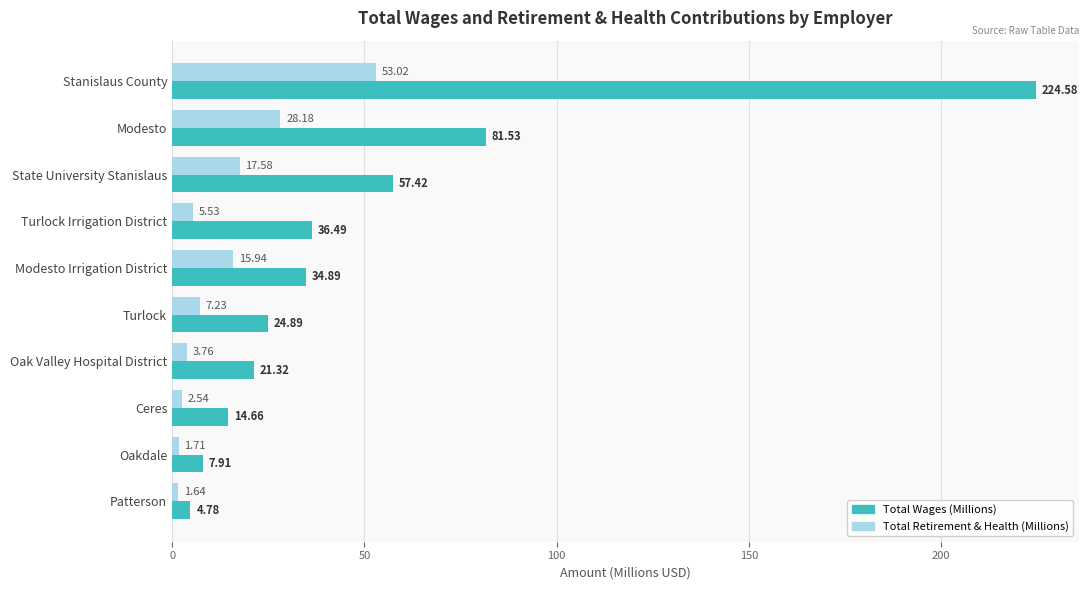

How many series are shown in this chart?

2